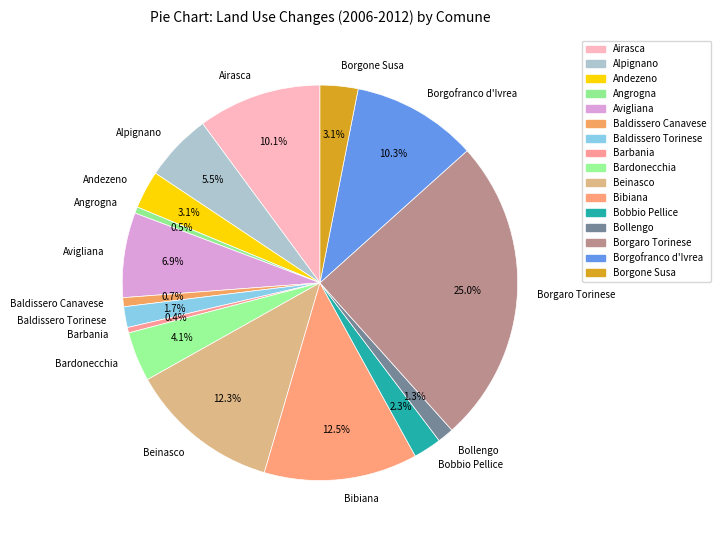

Which slice is the largest?

Borgaro Torinese